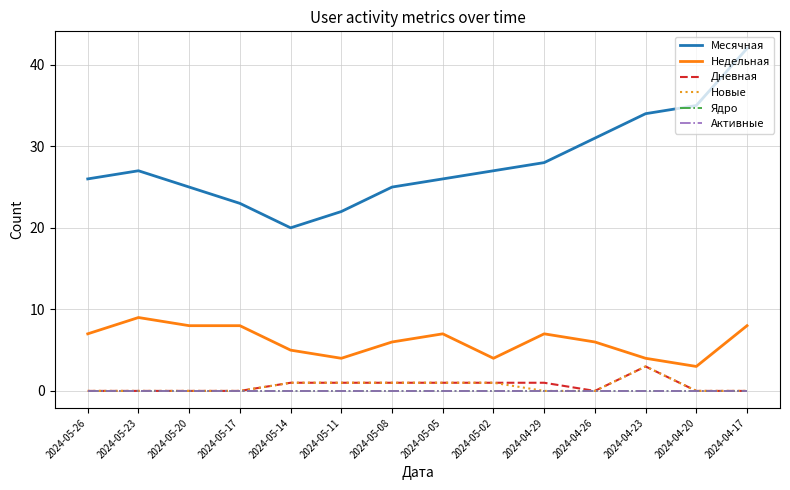

Which category has the highest value in the Месячная series?

2024-04-17